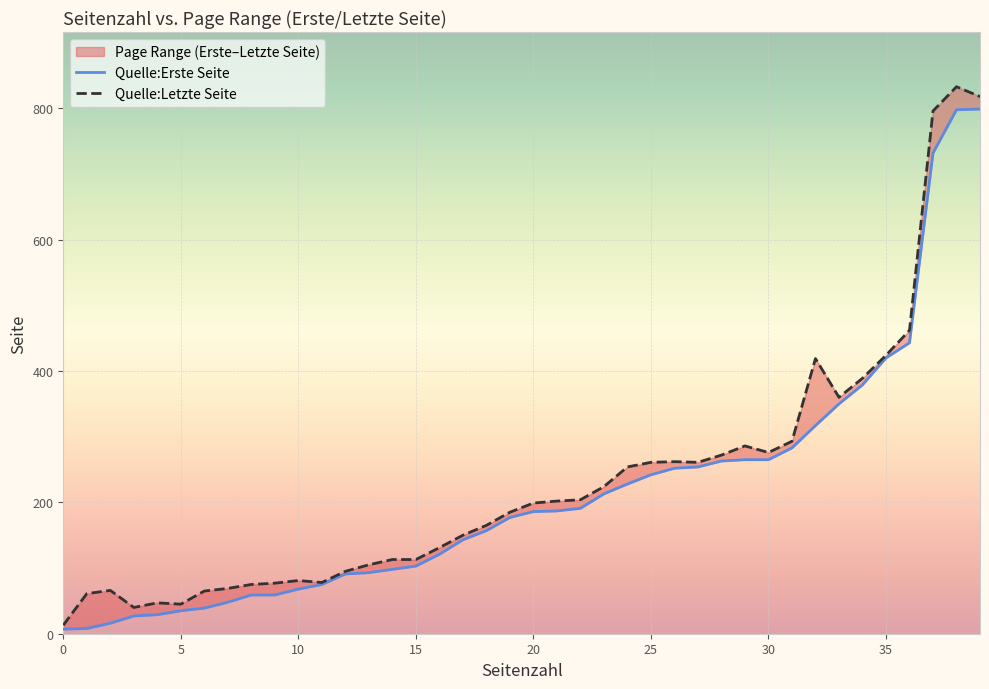

What is the minimum value for Quelle:Letzte Seite?

13